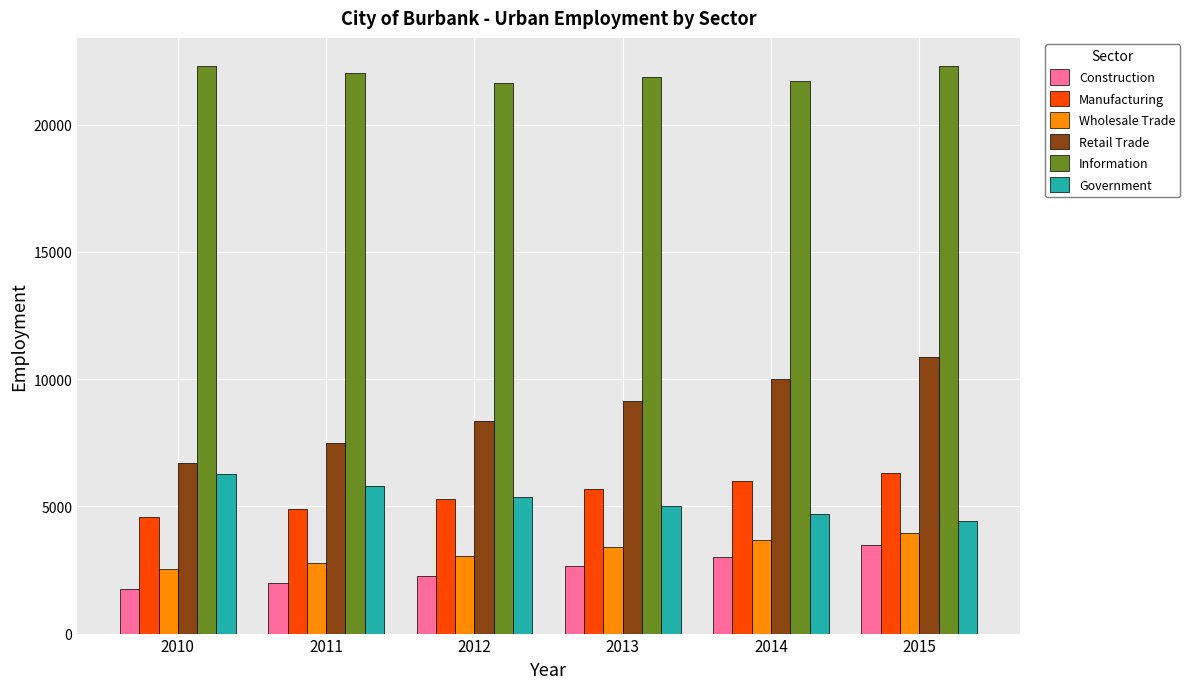

At how many categories does at least one series exceed 5929?

6